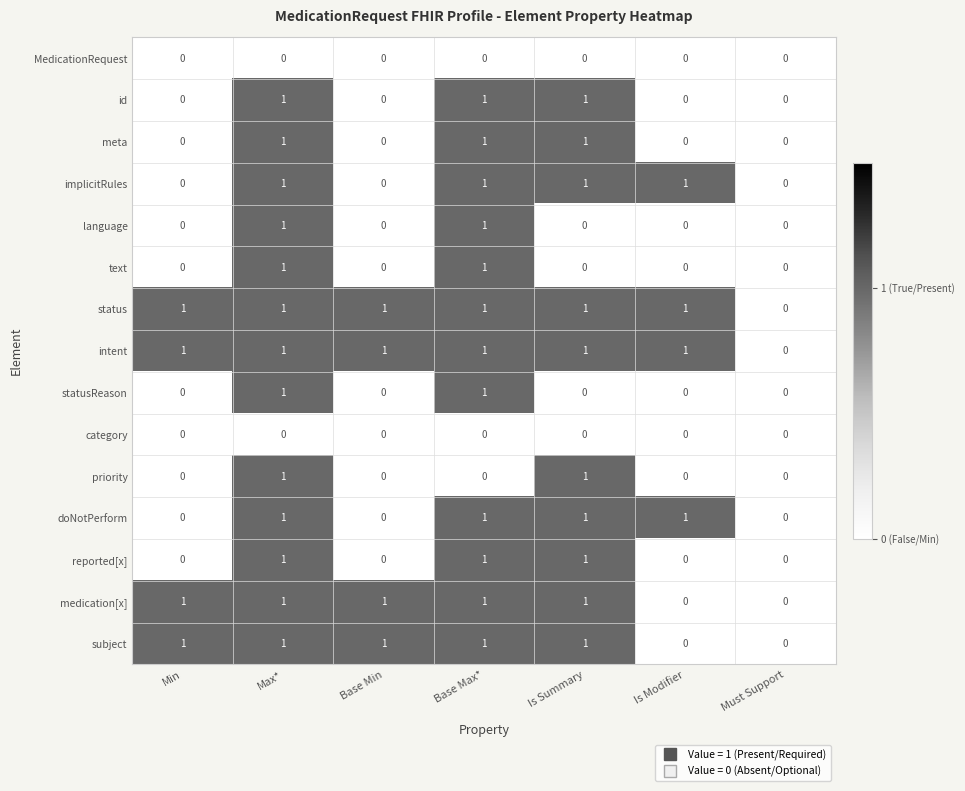

The value of implicitRules at Min is 0. True or false?

True